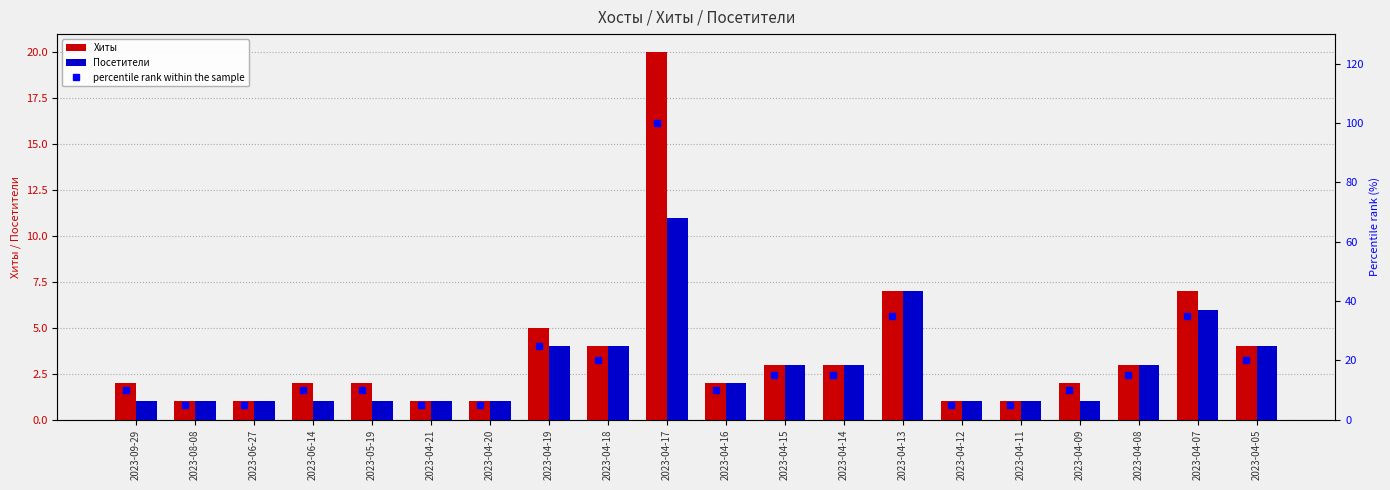

Between 2023-04-09 and 2023-04-17, which is larger?

2023-04-17